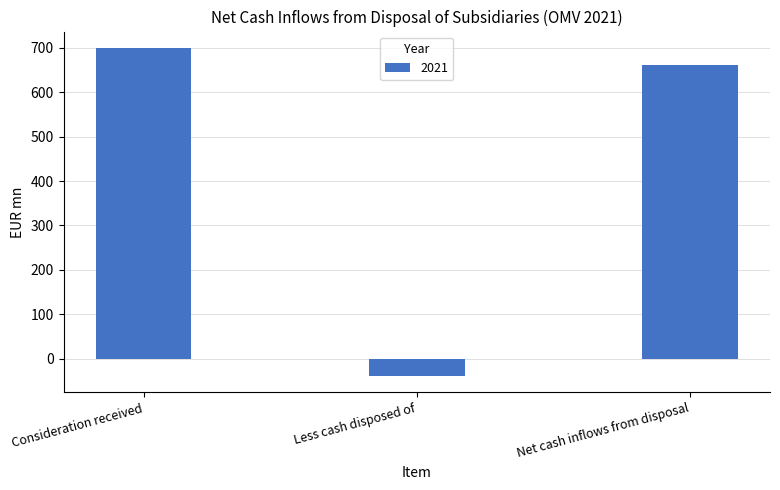

Rank the categories by value from highest to lowest.

Consideration received, Net cash inflows from disposal, Less cash disposed of